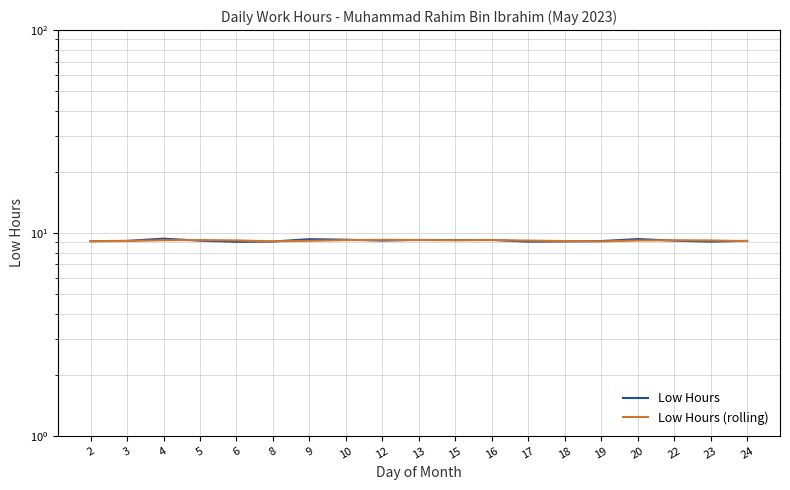

Reading right to left, extract all data points from this chart.

Low Hours: 24=9.1	23=9.1	22=9.2	20=9.3	19=9.1	18=9.1	17=9.1	16=9.2	15=9.2	13=9.2	12=9.2	10=9.3	9=9.3	8=9.1	6=9.0	5=9.2	4=9.4	3=9.1	2=9.1
Low Hours (rolling): 24=9.1	23=9.2	22=9.2	20=9.2	19=9.1	18=9.1	17=9.2	16=9.2	15=9.2	13=9.2	12=9.2	10=9.2	9=9.1	8=9.1	6=9.2	5=9.2	4=9.2	3=9.1	2=9.1